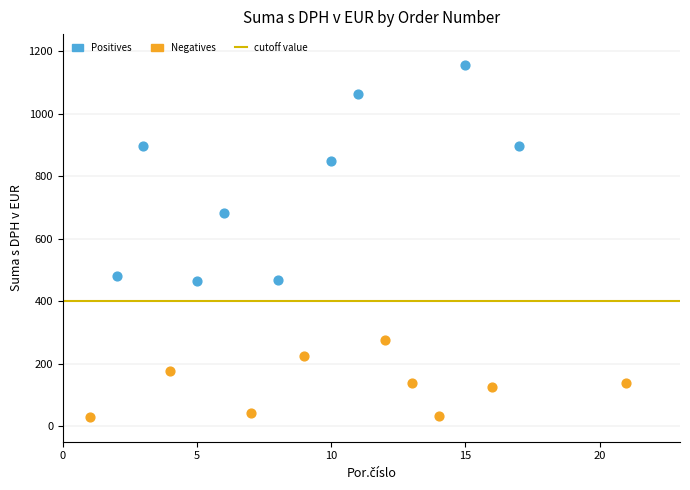

Which series contains the highest Y value?

Positives